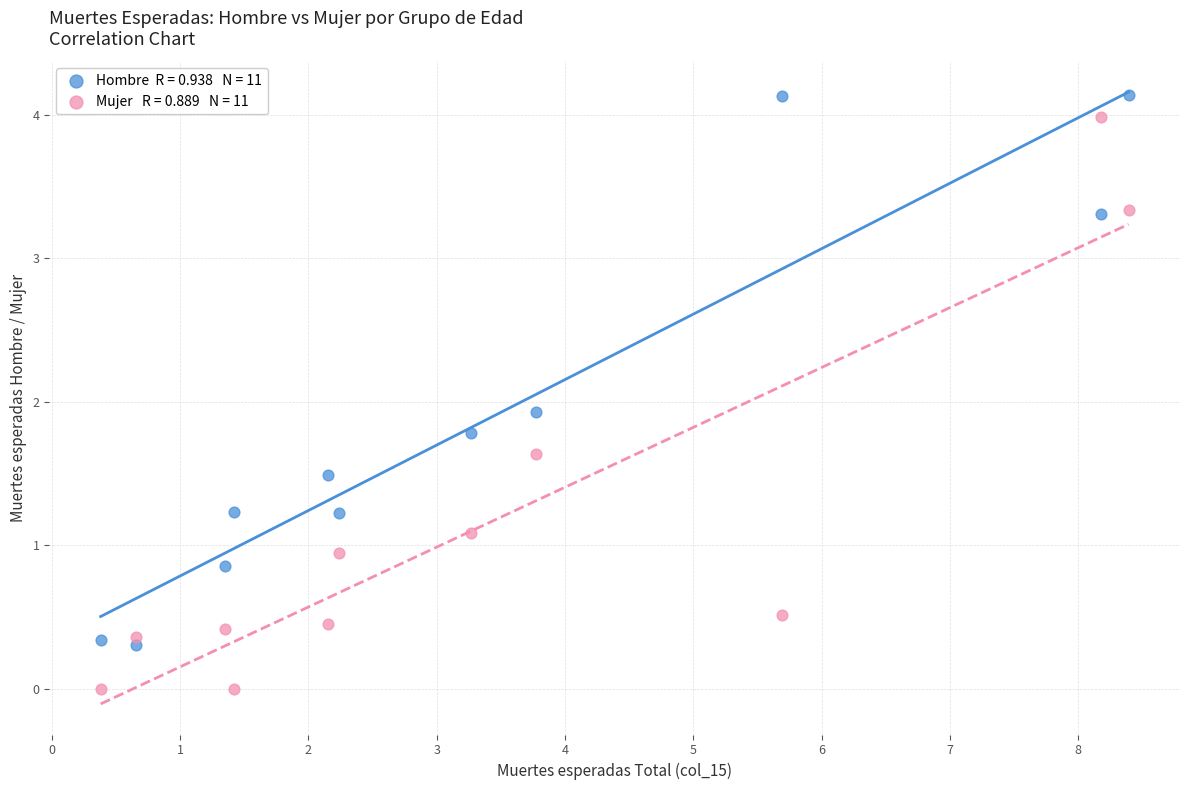

Across all series, what Y value is closest to 2?

1.9